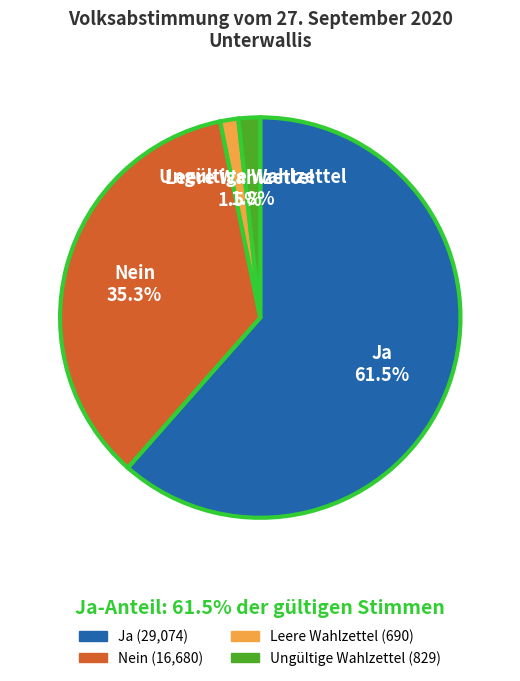

How many segments does this pie chart have?

4